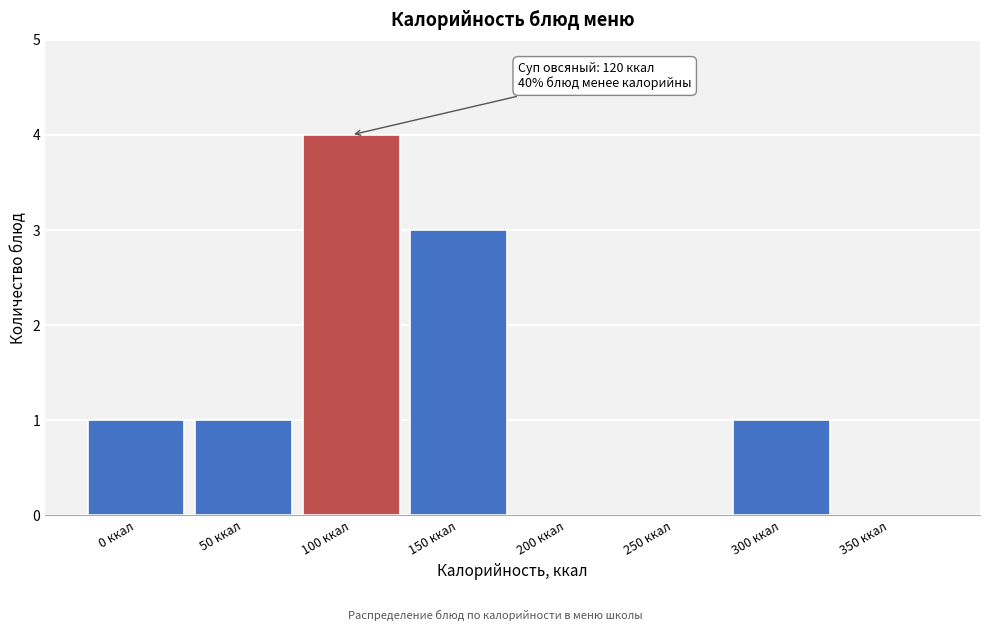

Reading right to left, transcribe all the data shown in this chart.

350 ккал=0	300 ккал=1	250 ккал=0	200 ккал=0	150 ккал=3	100 ккал=4	50 ккал=1	0 ккал=1